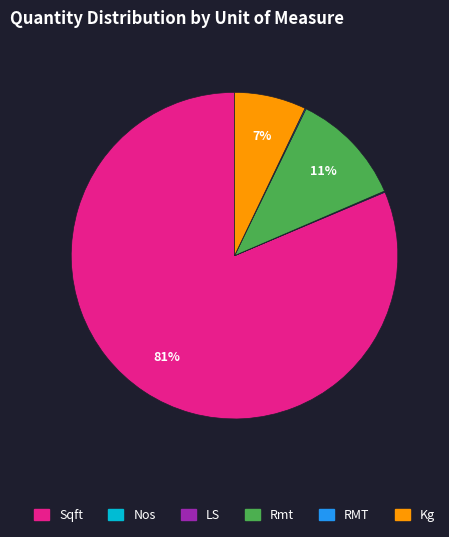

Is the sum of Rmt and Kg greater than half?

No